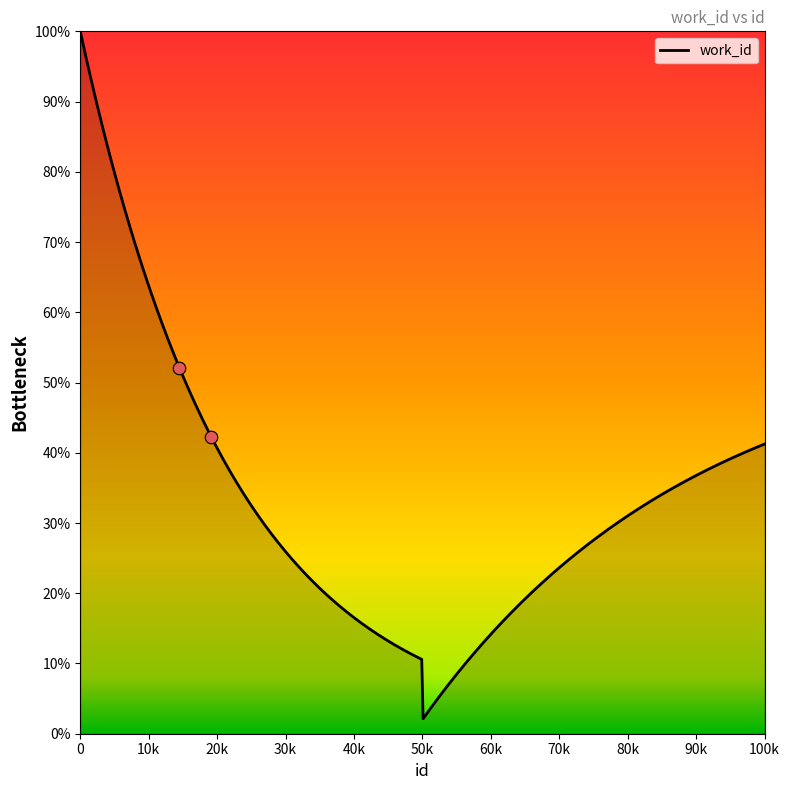

Approximately how many times larger is the value at 14496 compared to 19128?

1.2